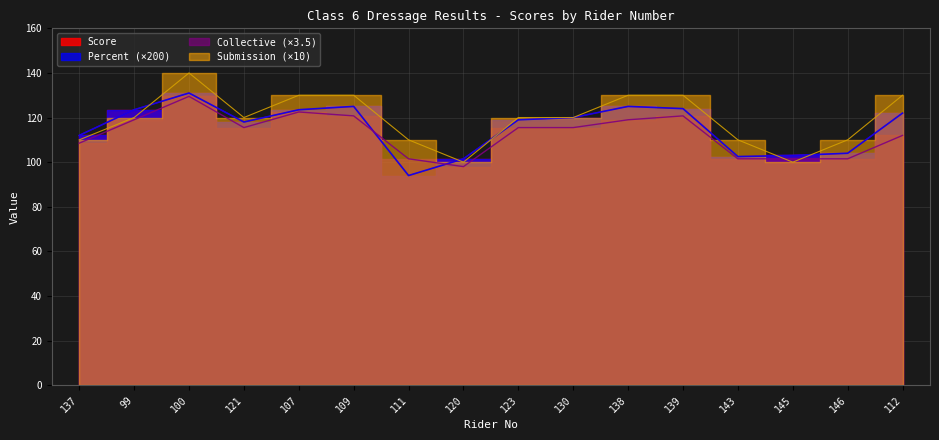

Is it true that Collective equals 108.5 at 137?

True